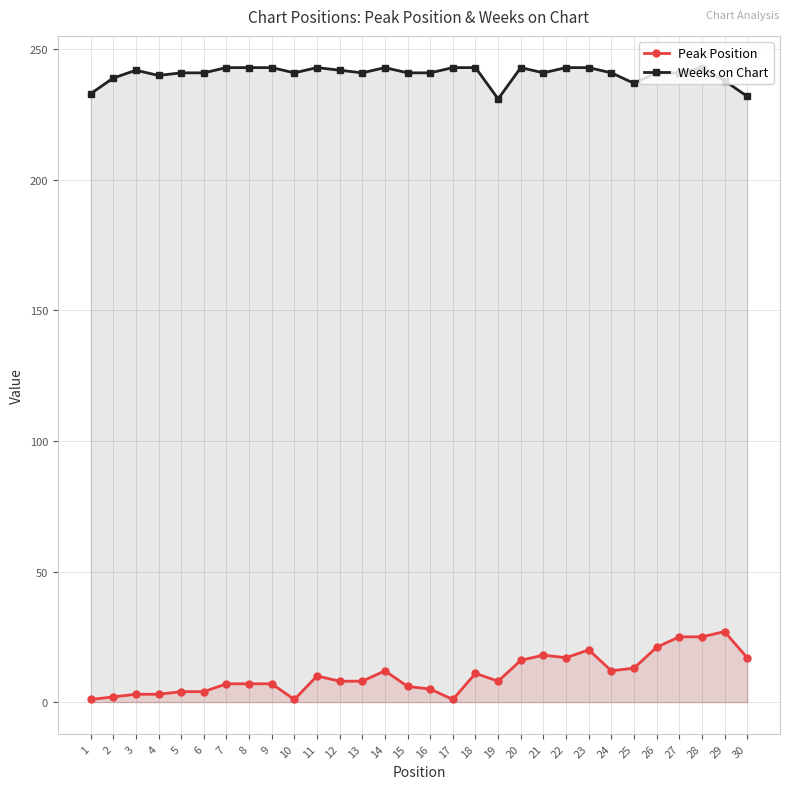

List the labels in order of Peak Position value, largest first.

29, 27, 28, 26, 23, 21, 22, 30, 20, 25, 14, 24, 18, 11, 12, 13, 19, 7, 8, 9, 15, 16, 5, 6, 3, 4, 2, 1, 10, 17